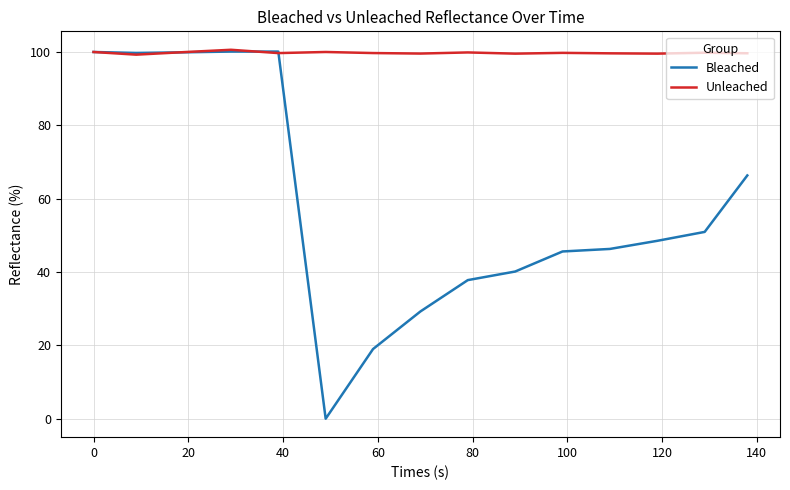

Which series has the widest spread of values?

Bleached